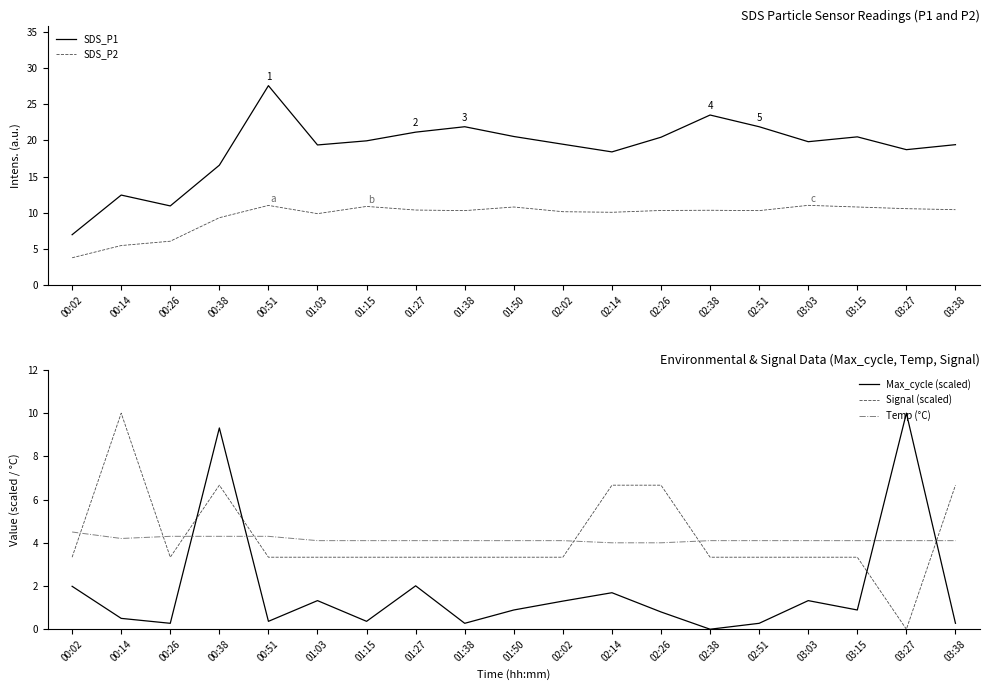

Which category has the lowest value in the Temp (°C) series?

02:14